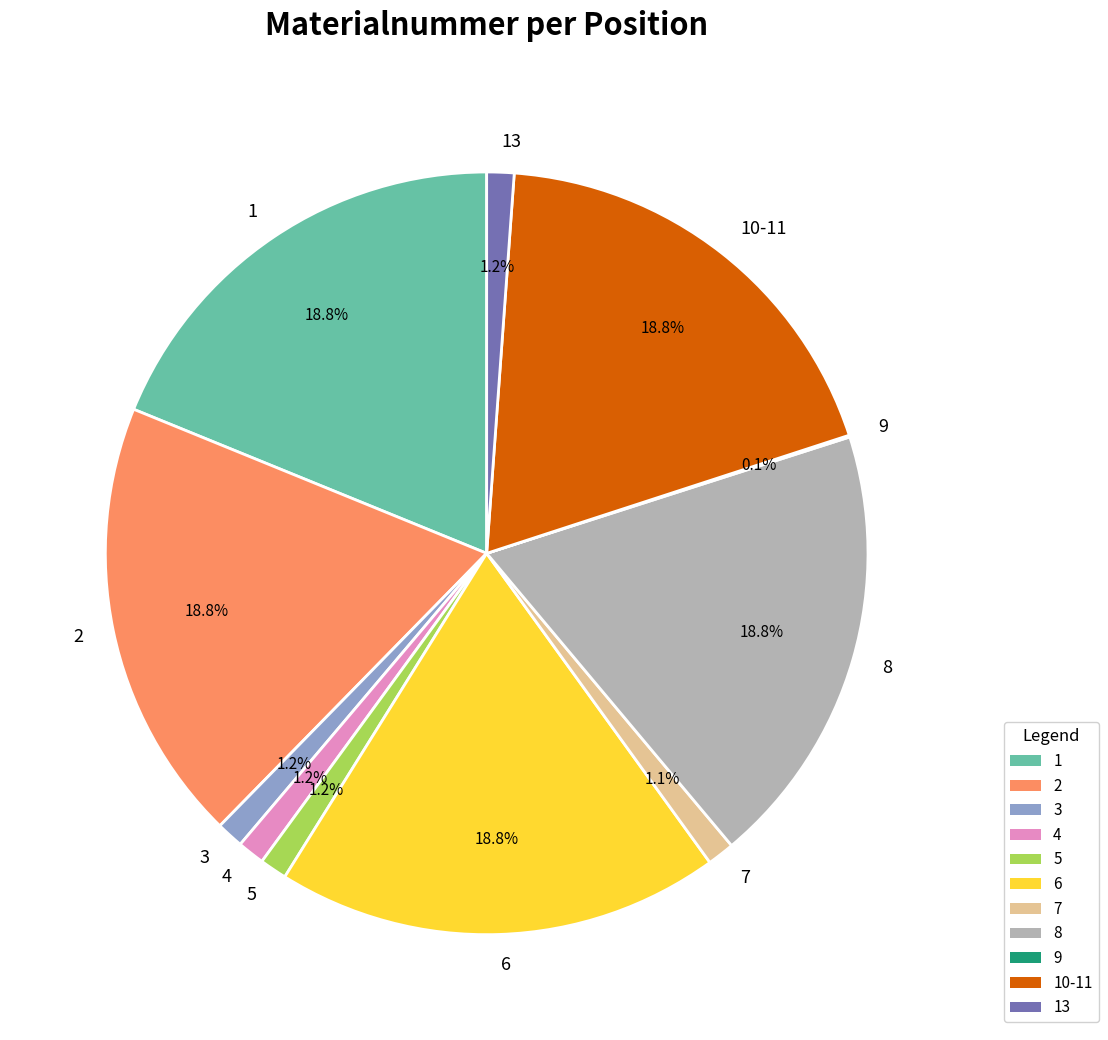

Is it true that 3 is 1% of the pie?

True